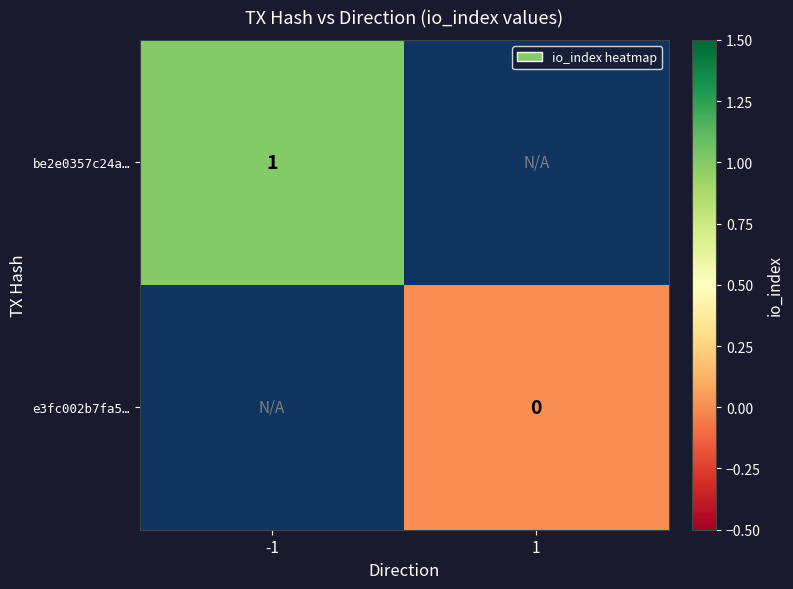

At which category does the chart reach its peak across all series?

-1